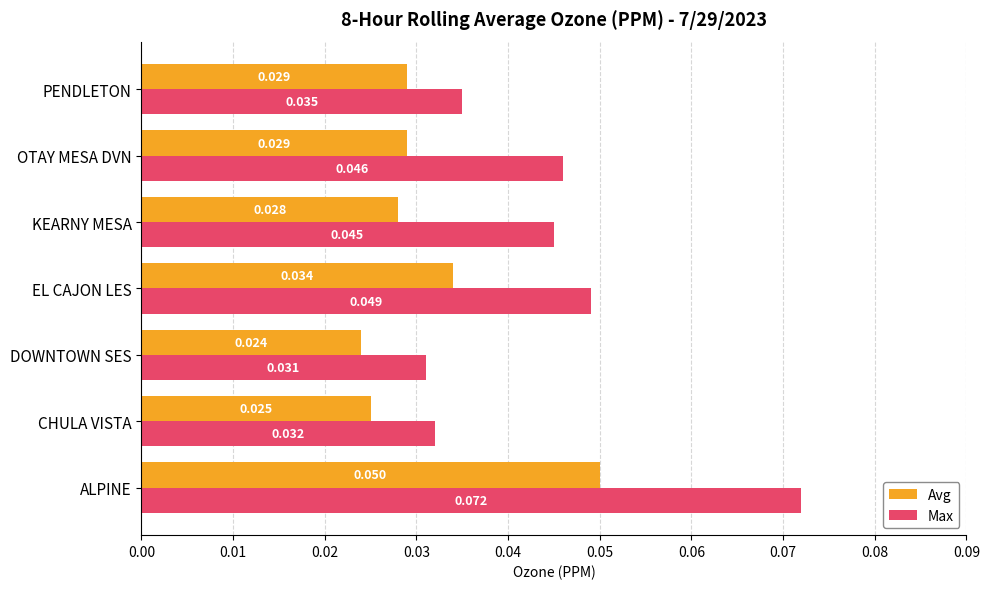

Which series has the largest total across all categories?

Max